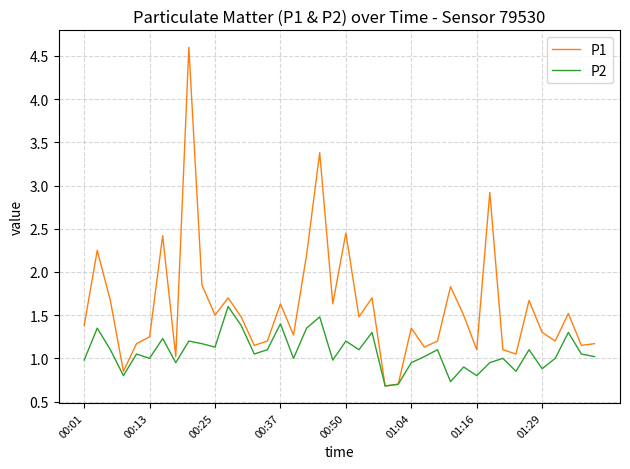

Rank the series by their average value, from lowest to highest.

P2, P1